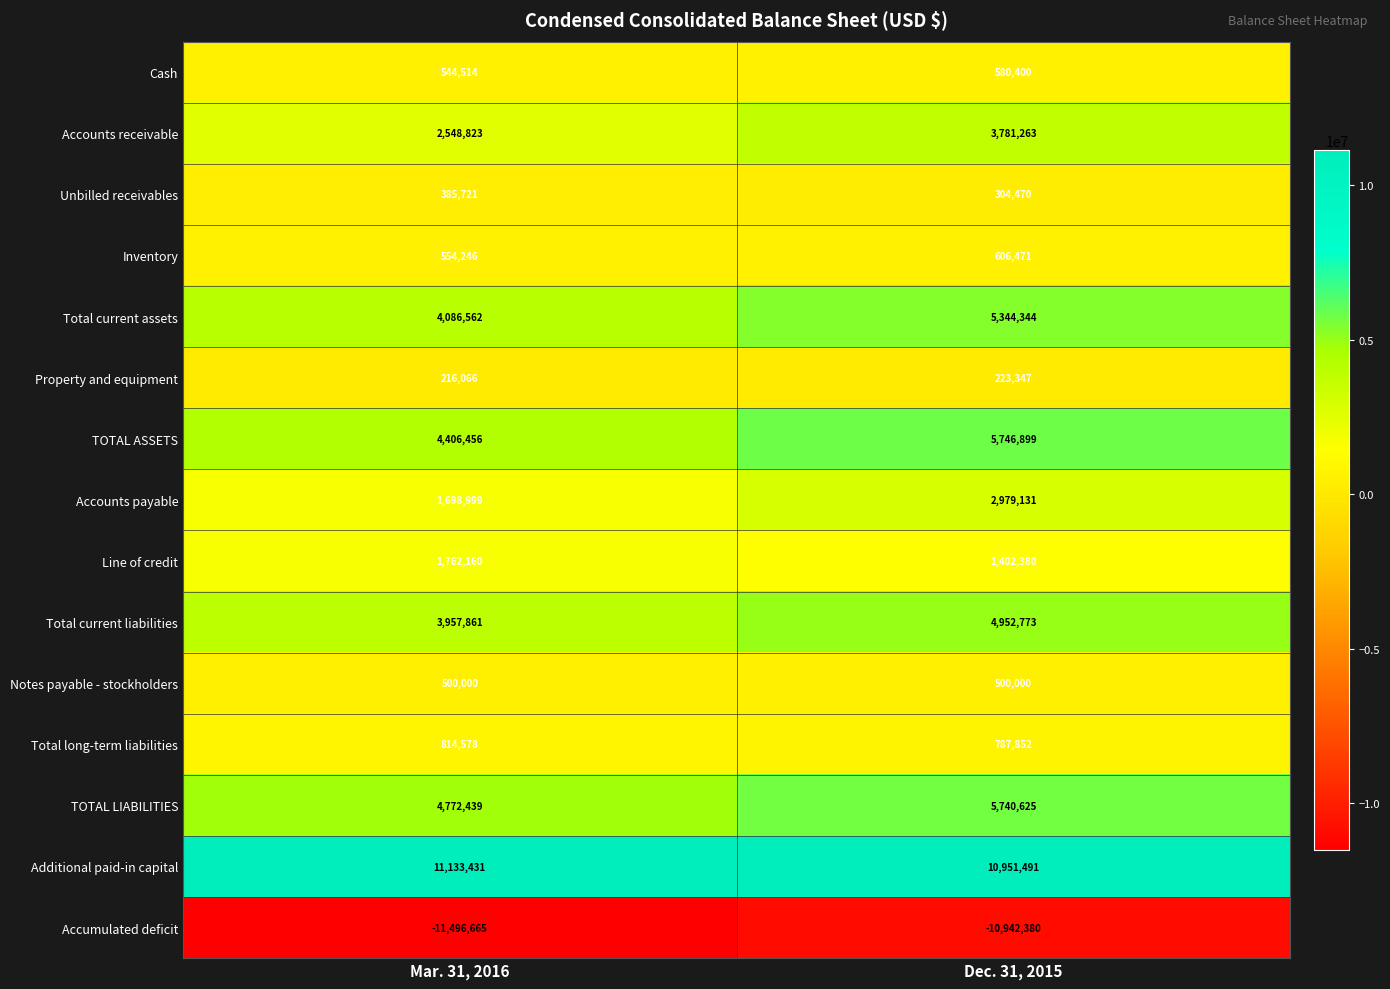

Reading left to right, list all the values displayed in this chart.

Cash: Mar. 31, 2016=544514	Dec. 31, 2015=580400
Accounts receivable: Mar. 31, 2016=2548823	Dec. 31, 2015=3781263
Unbilled receivables: Mar. 31, 2016=385721	Dec. 31, 2015=304470
Inventory: Mar. 31, 2016=554246	Dec. 31, 2015=606471
Total current assets: Mar. 31, 2016=4086562	Dec. 31, 2015=5344344
Property and equipment: Mar. 31, 2016=216066	Dec. 31, 2015=223347
TOTAL ASSETS: Mar. 31, 2016=4406456	Dec. 31, 2015=5746899
Accounts payable: Mar. 31, 2016=1698999	Dec. 31, 2015=2979131
Line of credit: Mar. 31, 2016=1762160	Dec. 31, 2015=1402380
Total current liabilities: Mar. 31, 2016=3957861	Dec. 31, 2015=4952773
Notes payable - stockholders: Mar. 31, 2016=500000	Dec. 31, 2015=500000
Total long-term liabilities: Mar. 31, 2016=814578	Dec. 31, 2015=787852
TOTAL LIABILITIES: Mar. 31, 2016=4772439	Dec. 31, 2015=5740625
Additional paid-in capital: Mar. 31, 2016=11133431	Dec. 31, 2015=10951491
Accumulated deficit: Mar. 31, 2016=-11496665	Dec. 31, 2015=-10942380